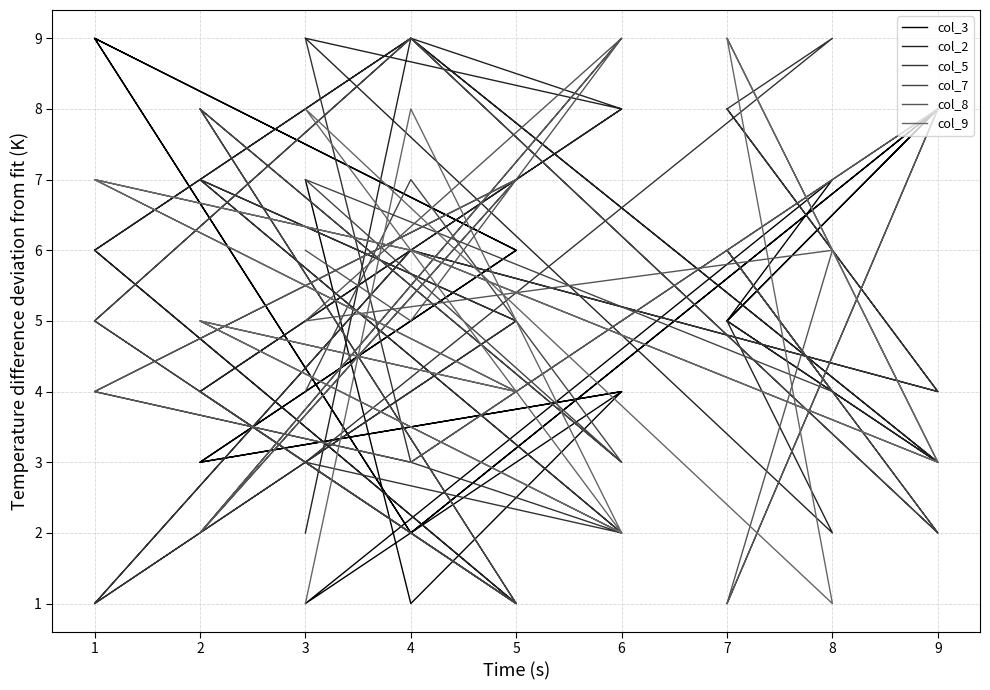

True or false: col_9 has a value of 3 at 4.

False